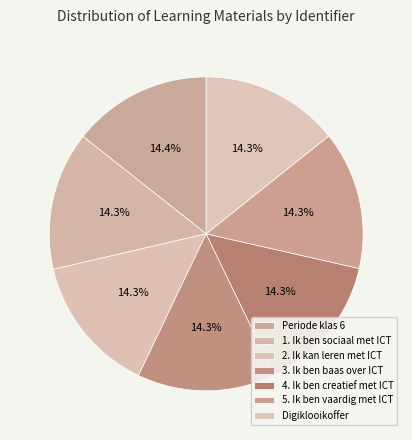

Which category has the biggest portion of the pie?

Periode klas 6